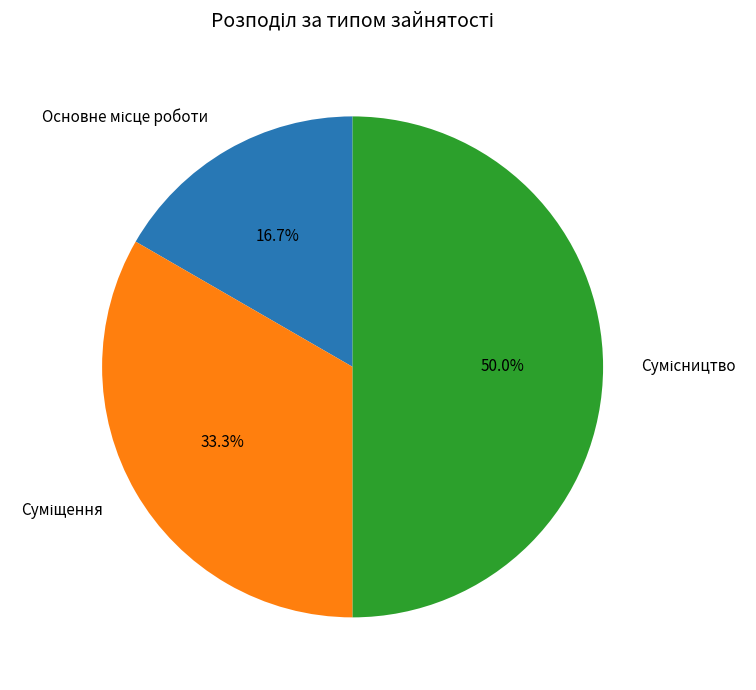

Is Основне місце роботи the majority of the pie?

No